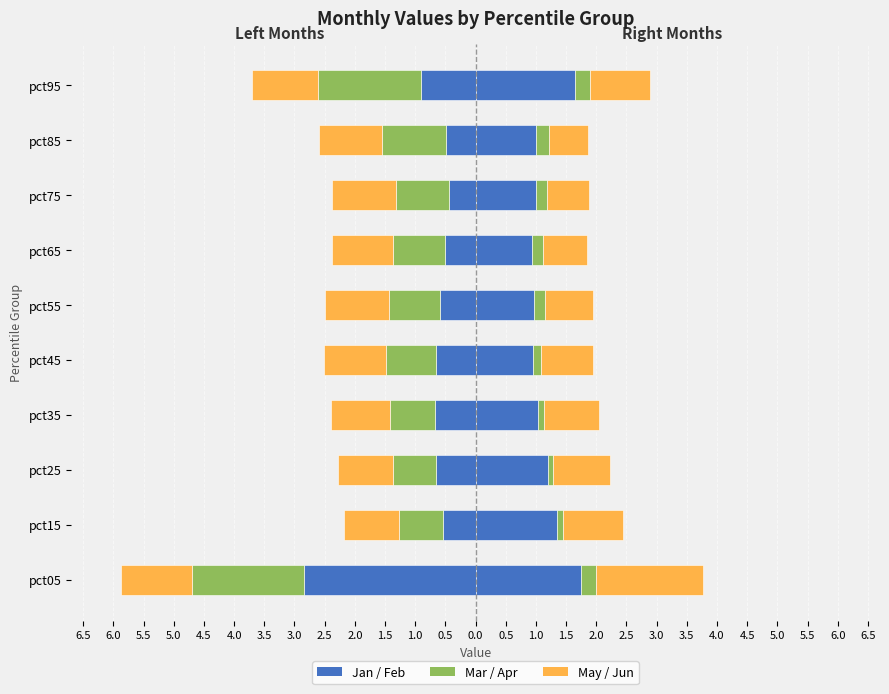

What is the difference between the maximum and minimum values in the Feb (right) series?

0.8